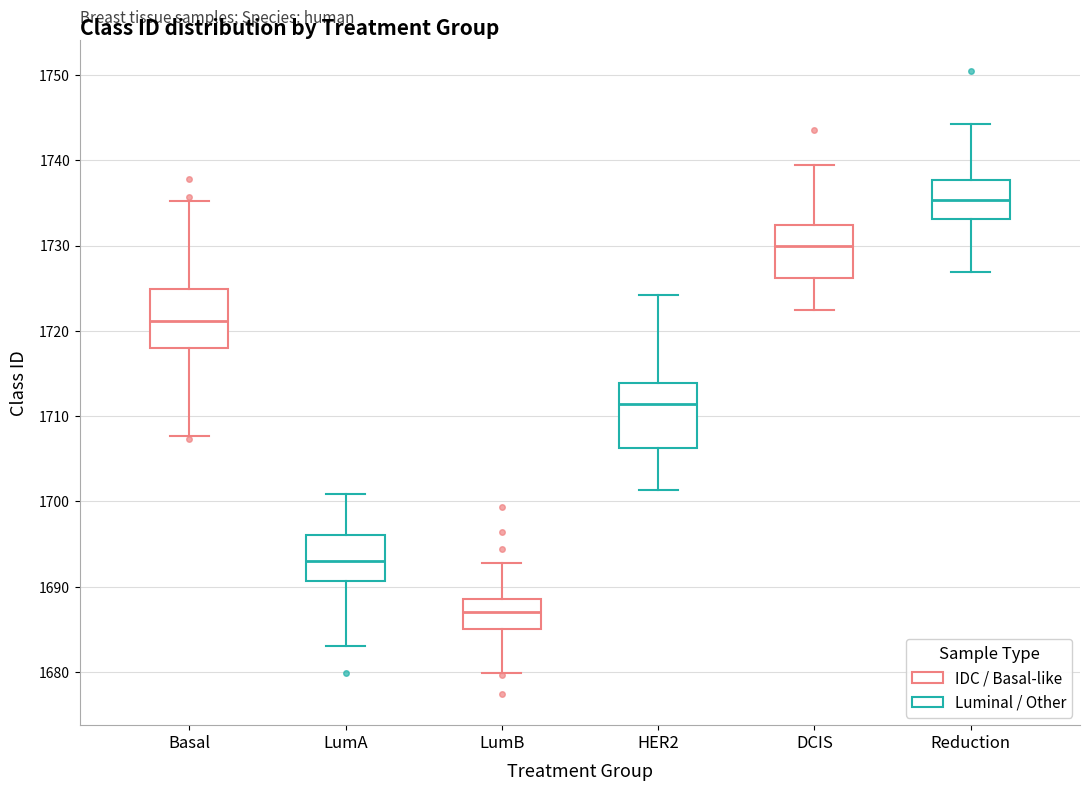

Reading left to right, transcribe this box plot: for each box, give where its median line is, the range the box spans, and where its two whiskers end, as read against the y-axis. The values are not printed on the chart, so give them approximately, as read against the axis.

Basal: median 1721, box 1718 to 1725, whiskers 1708 to 1735
LumA: median 1693, box 1691 to 1696, whiskers 1683 to 1701
LumB: median 1687, box 1685 to 1689, whiskers 1680 to 1693
HER2: median 1711, box 1706 to 1714, whiskers 1701 to 1724
DCIS: median 1730, box 1726 to 1732, whiskers 1722 to 1739
Reduction: median 1735, box 1733 to 1738, whiskers 1727 to 1744